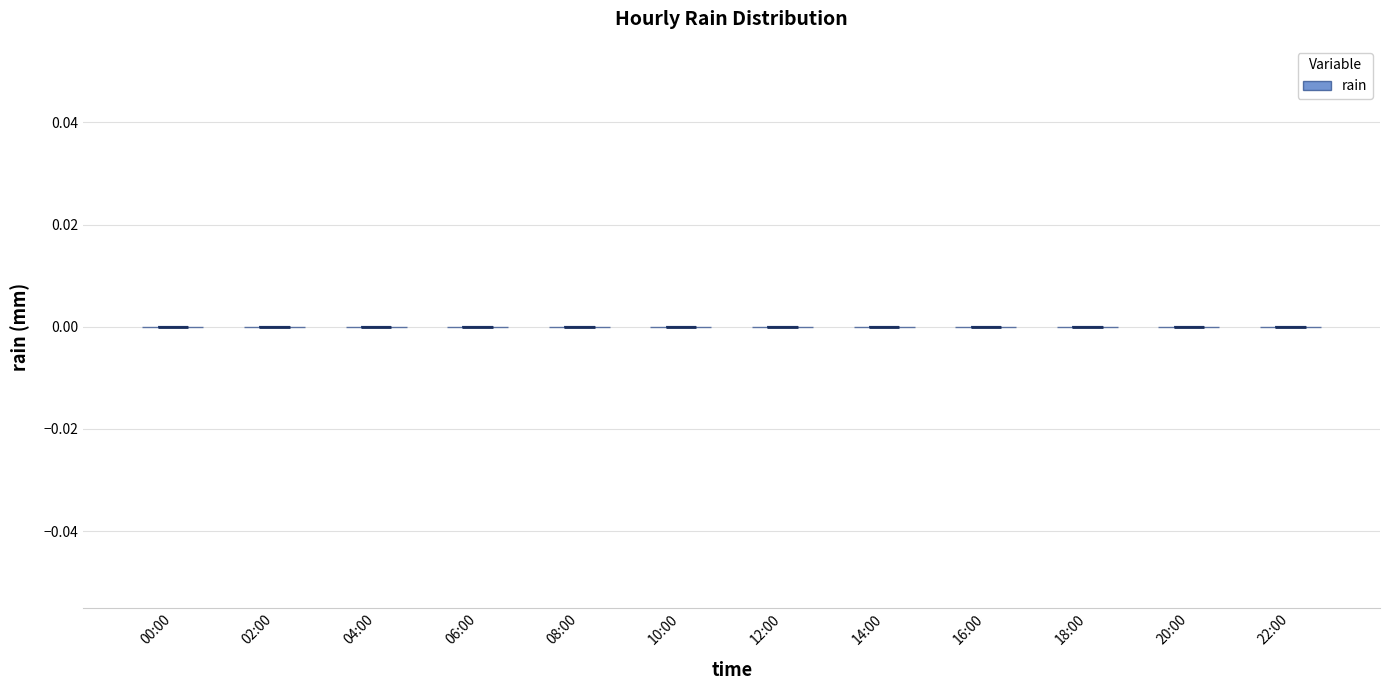

What is the lowest point the violin for 14:00 reaches on the y-axis? The values are not printed on the chart, so give them approximately, as read against the axis.

0